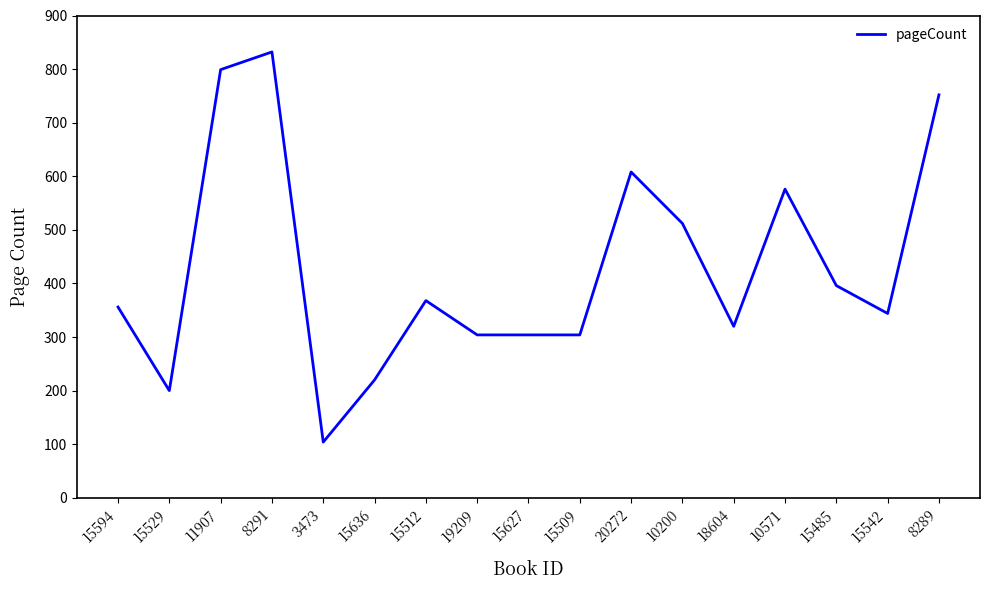

The value at 15542 is 143. True or false?

False